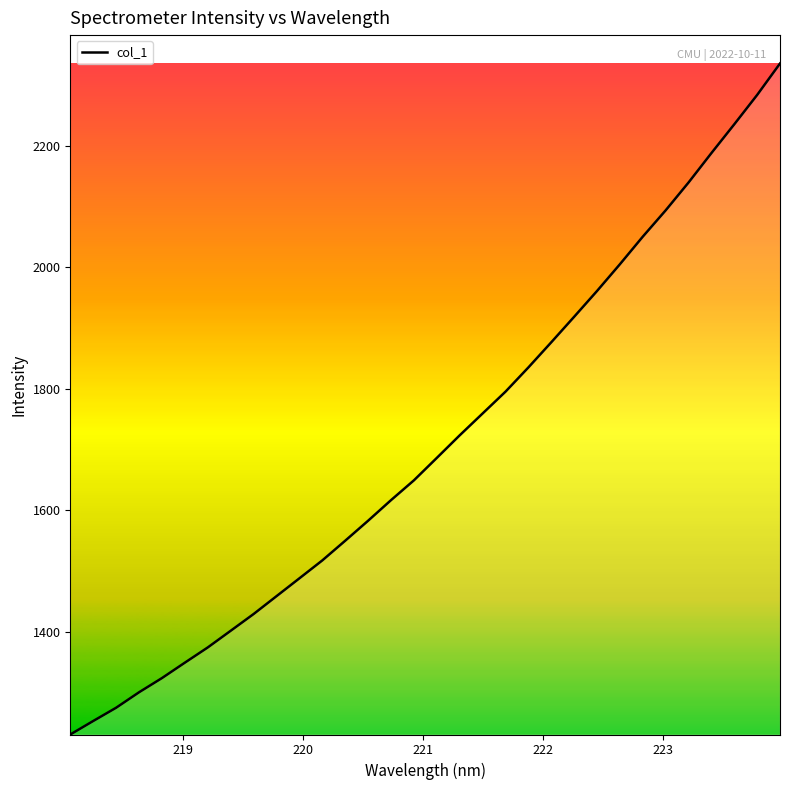

What is the smallest value displayed?

1231.2